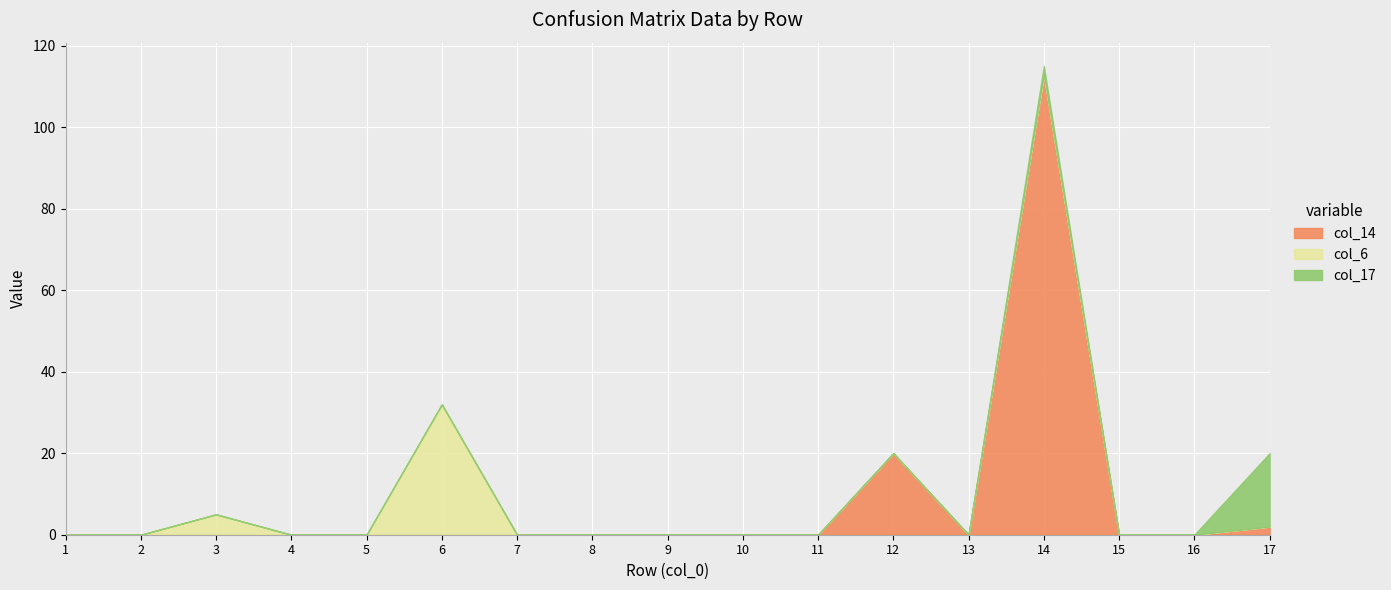

True or false: col_14 and col_17 intersect in this chart.

False